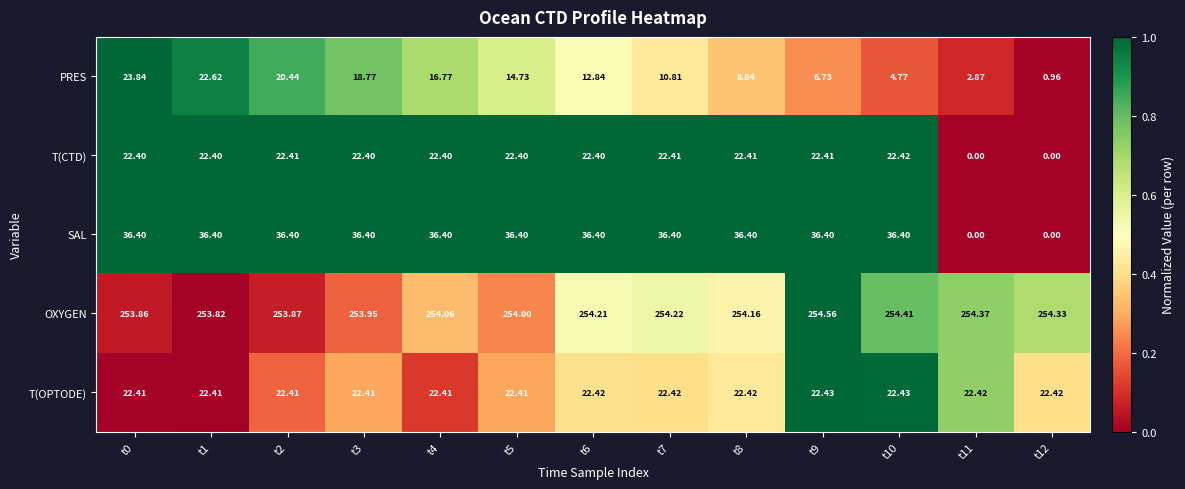

List the series in order of their peak value, lowest first.

T(CTD), T(OPTODE), PRES, SAL, OXYGEN